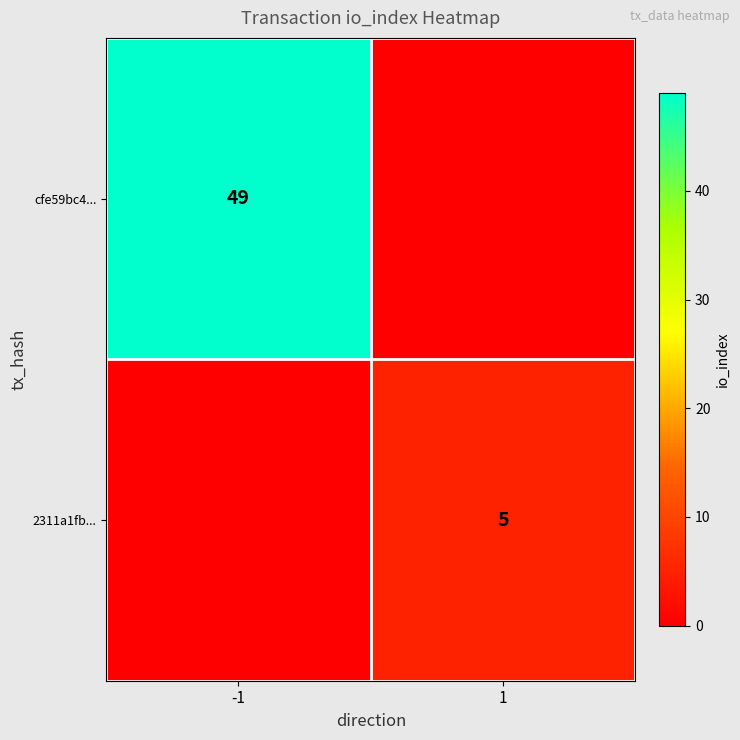

Is the value of 2311a1fb... at 1 greater than the value of cfe59bc4... at -1?

No